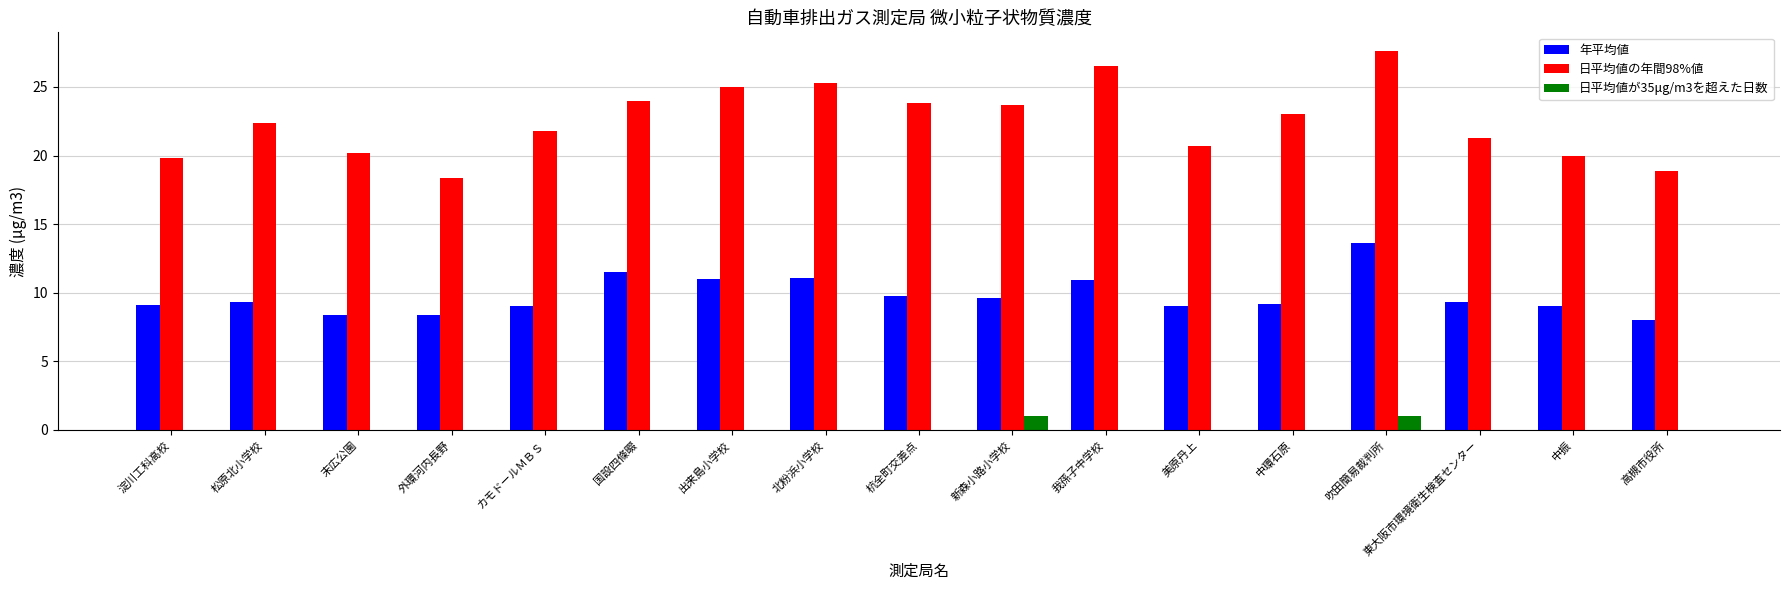

What is the total value across all series at 中振?

29.0